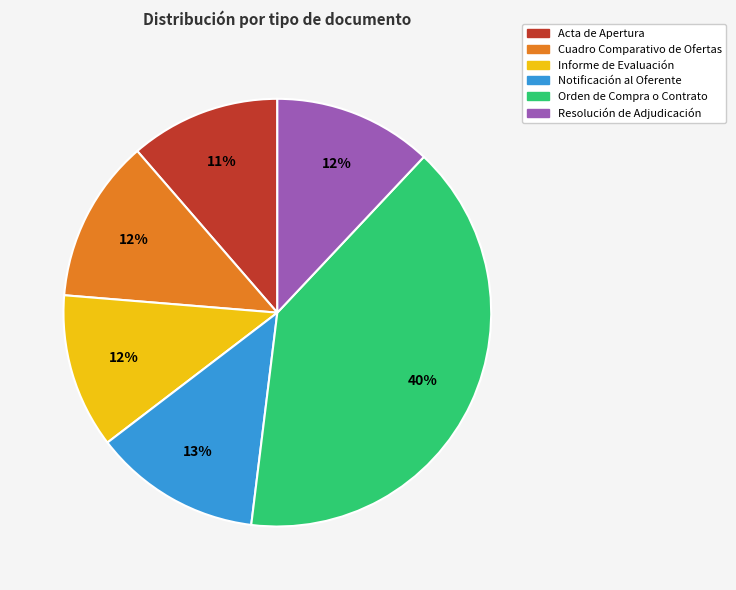

Is Cuadro Comparativo de Ofertas the majority of the pie?

No